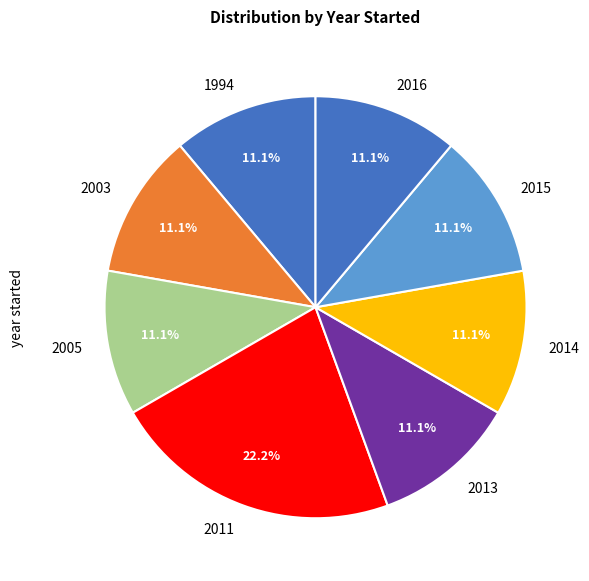

Combined, what portion of the pie is 2011 and 1994?

33.3%